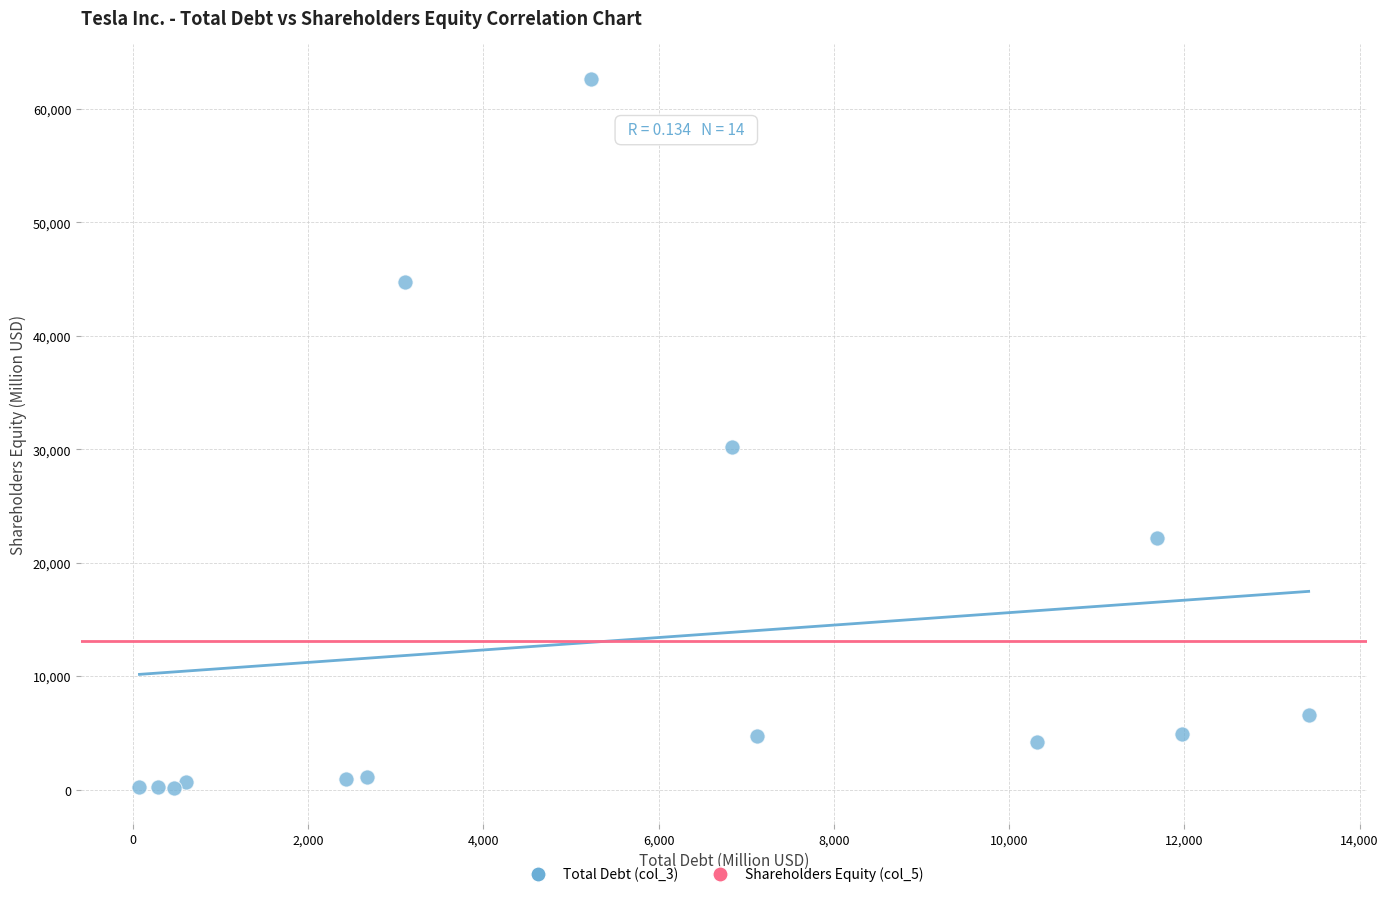

What Y value in the scatter plot is closest to 31379?

30189